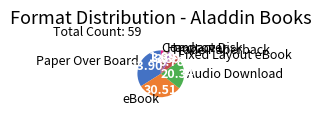

The Trade Paperback slice represents 3% of the pie. True or false?

True